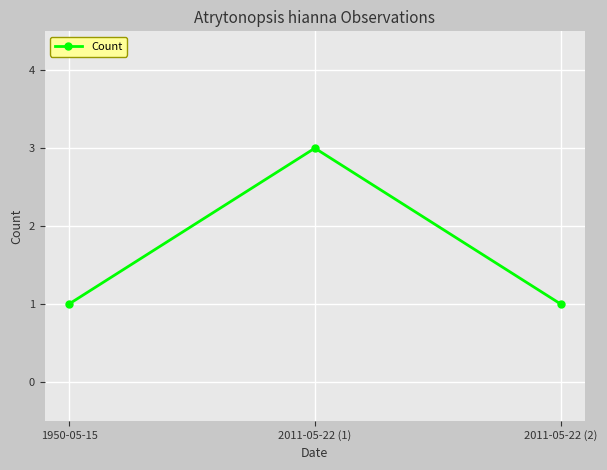

Reading left to right, what are all the values shown in this chart?

1	3	1